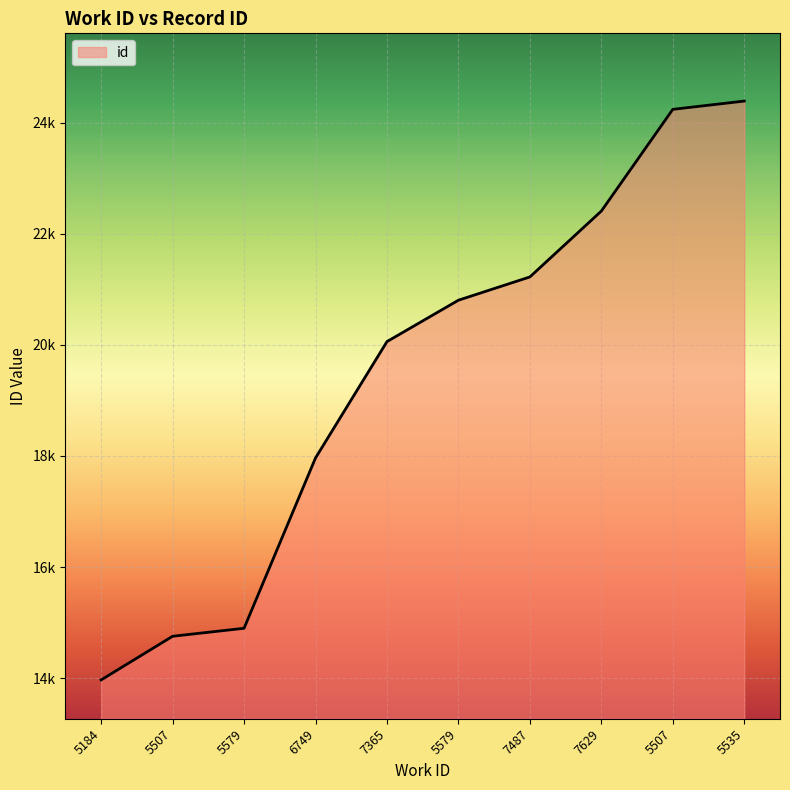

Rank the categories by value from lowest to highest.

5184, 5507, 5579, 6749, 7365, 5579, 7487, 7629, 5507, 5535